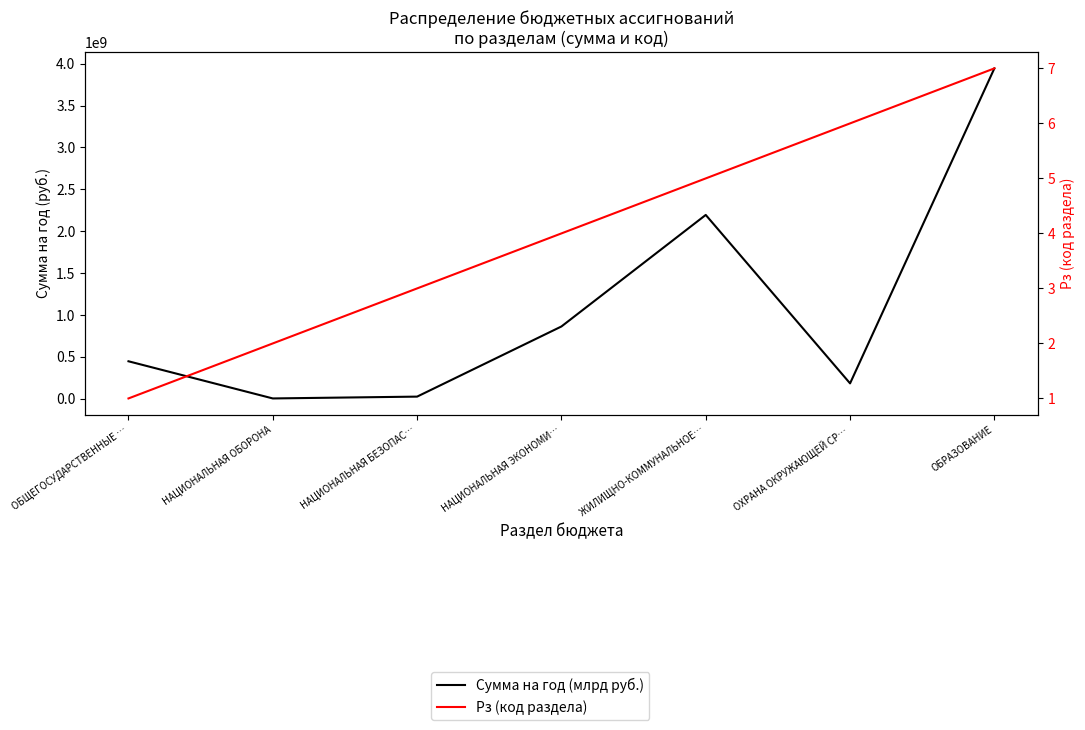

At which label does Рз (код раздела) first exceed 4?

ЖИЛИЩНО-КОММУНАЛЬНОЕ…